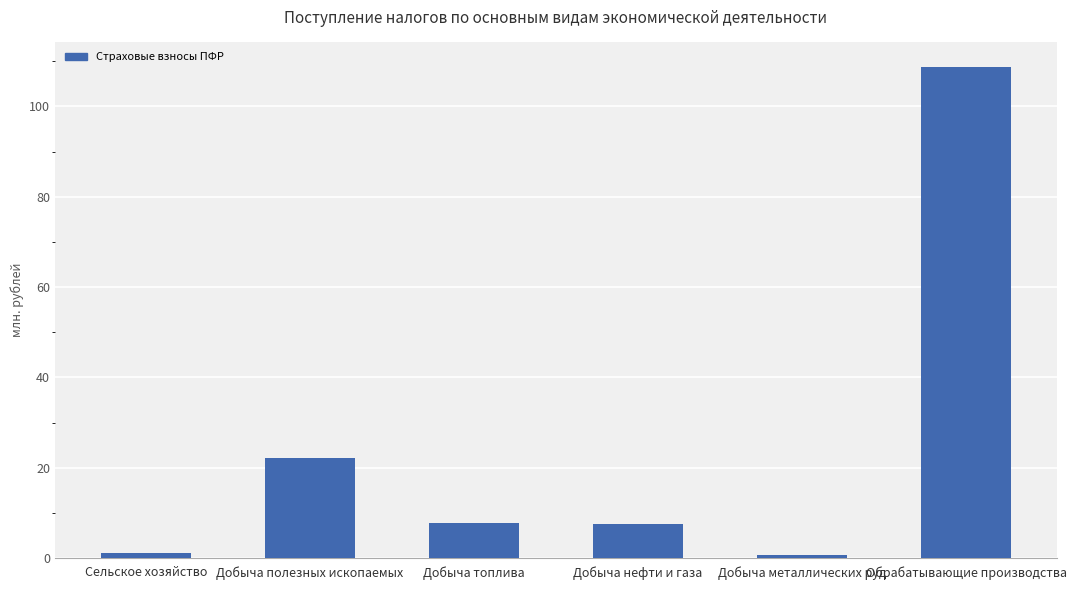

Reading left to right, list all the values displayed in this chart.

Сельское хозяйство=1030149	Добыча полезных ископаемых=22172186	Добыча топлива=7843079	Добыча нефти и газа=7594042	Добыча металлических руд=606721	Обрабатывающие производства=108750271